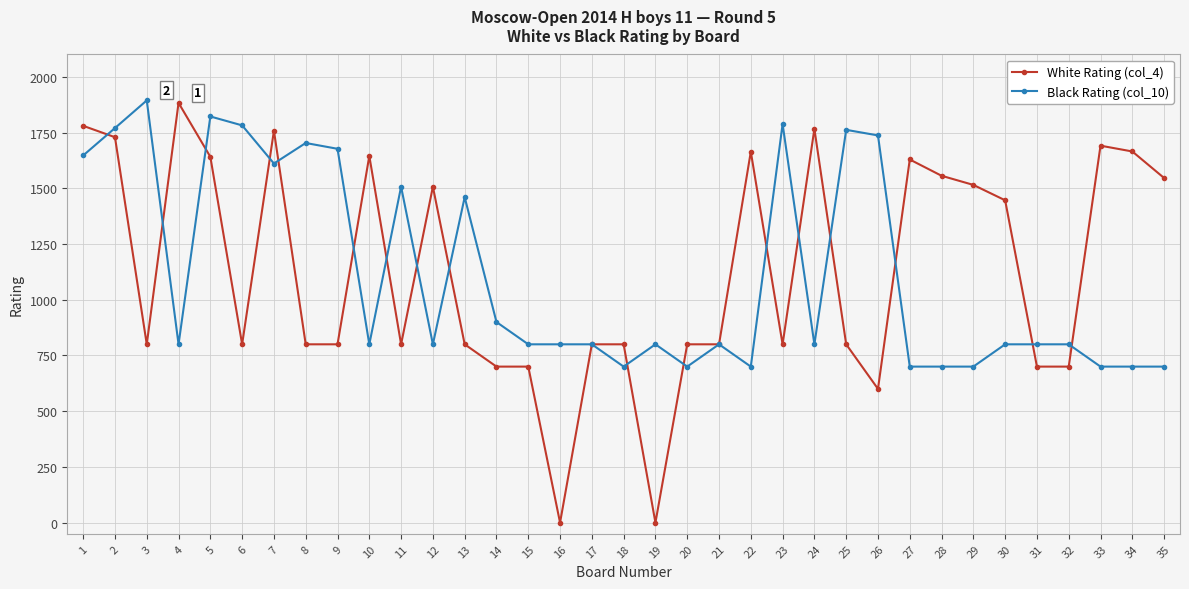

What is the greatest value displayed?

1894